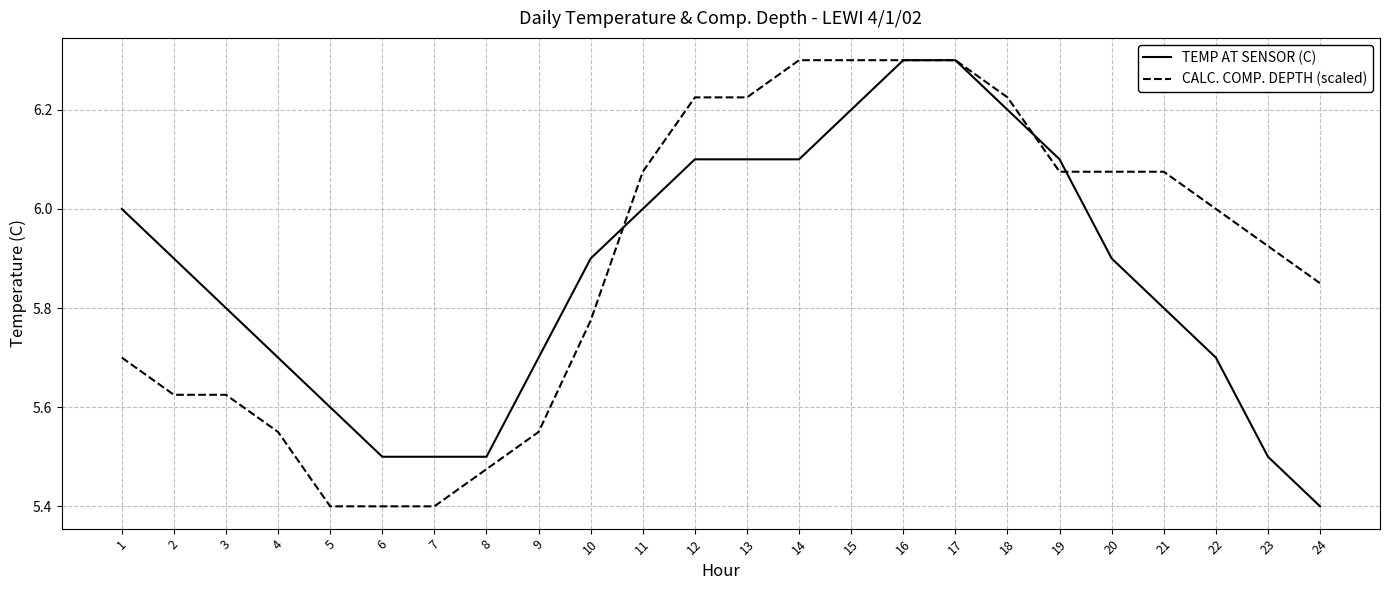

Rank the series at 14 from lowest to highest value.

TEMP AT SENSOR (C), CALC. COMP. DEPTH (scaled)